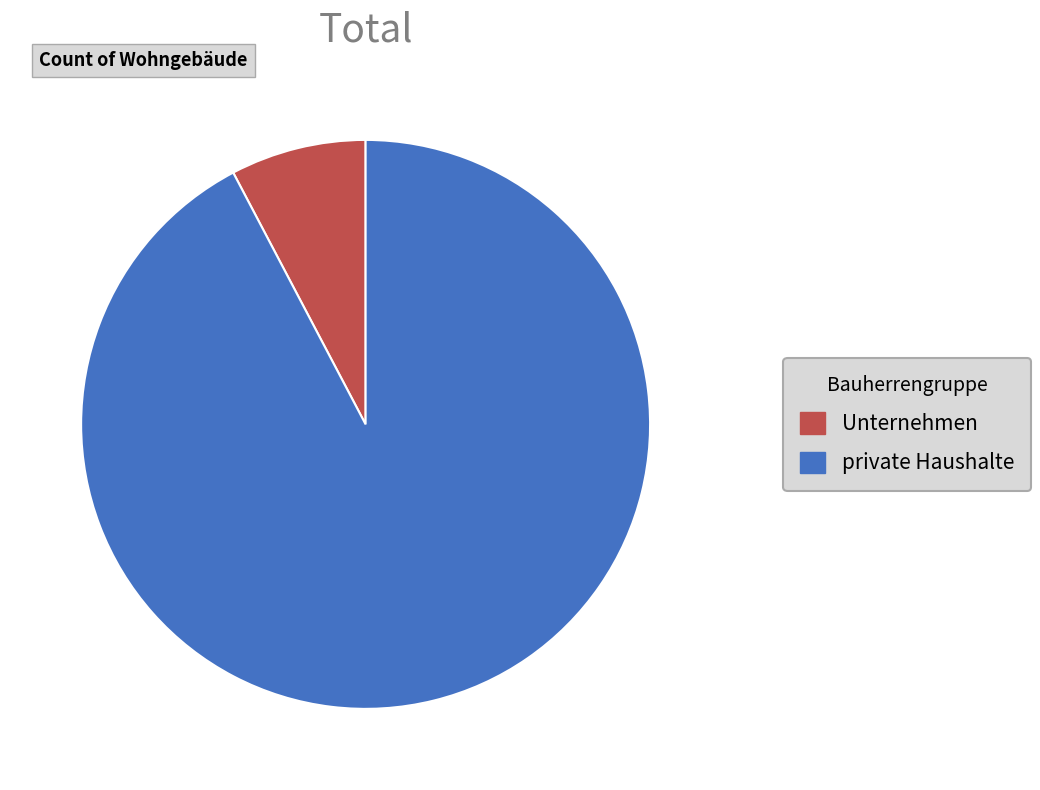

Is it true that private Haushalte is 37% of the pie?

False